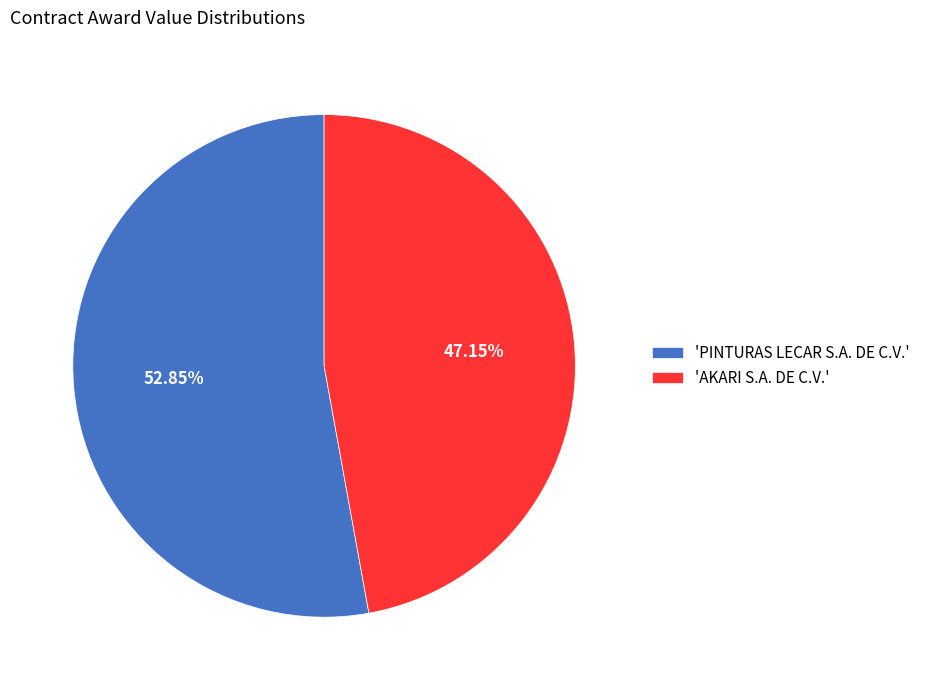

How many segments does this pie chart have?

2